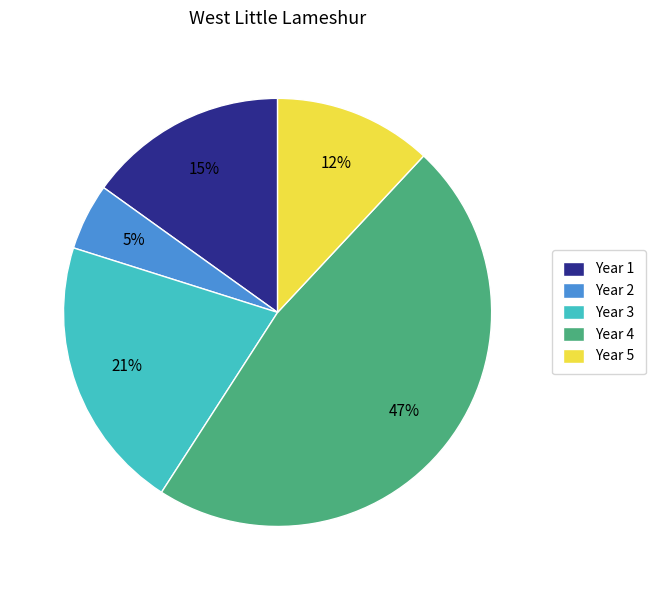

How many slices are in this pie chart?

5